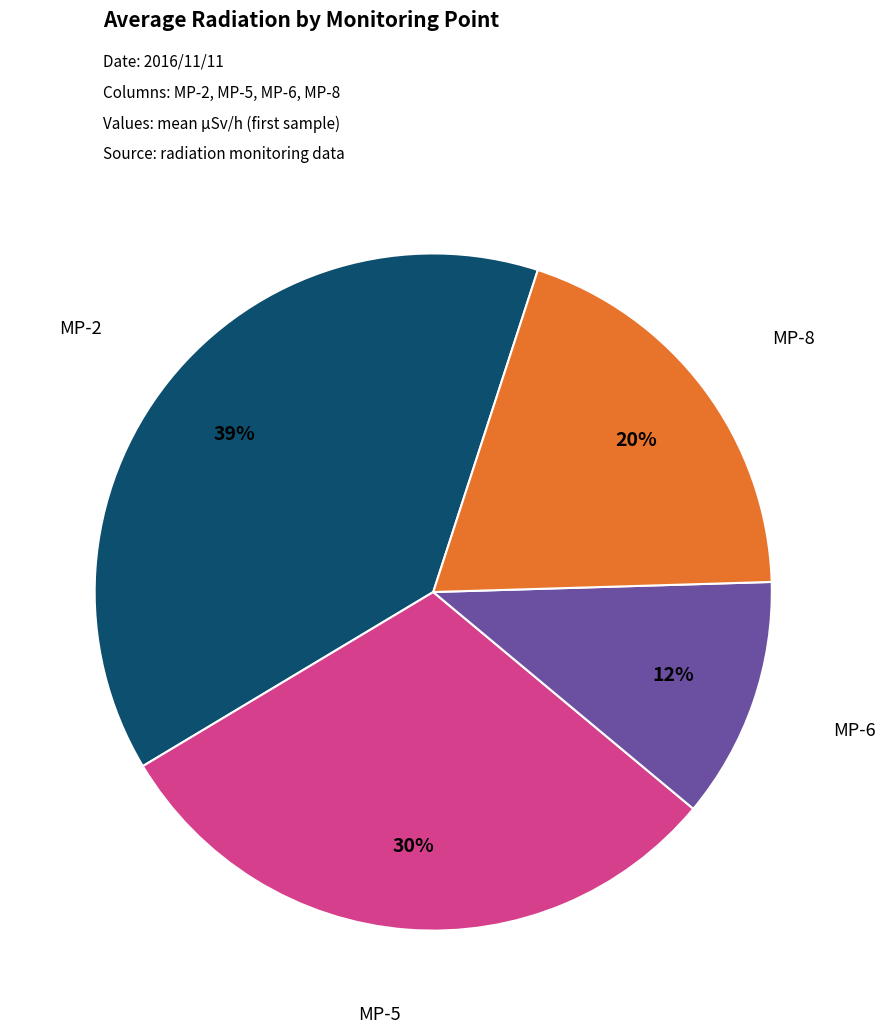

Is there a majority slice in this chart?

No